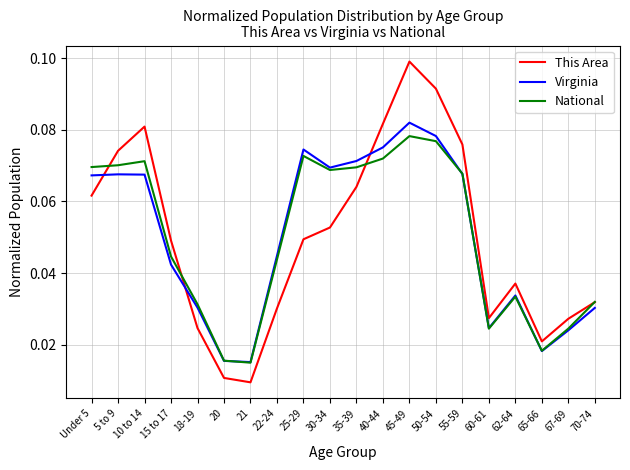

In National, how many points are higher than both neighbors (excluding endpoints)?

4